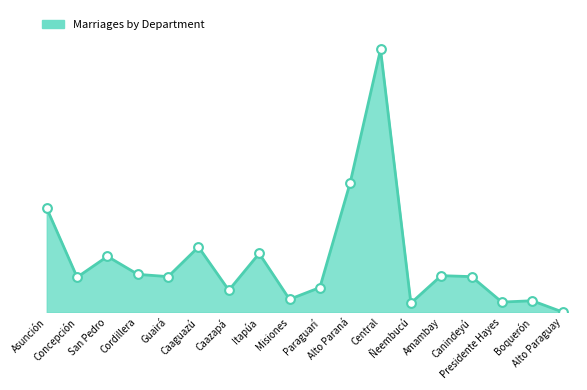

Between Boquerón and San Pedro, which is larger?

San Pedro